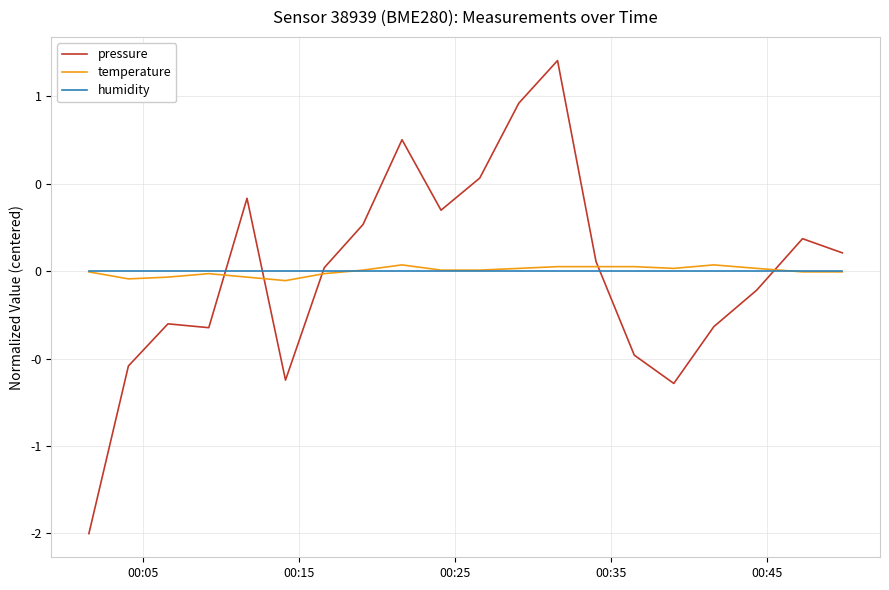

True or false: temperature and pressure cross at least once.

True